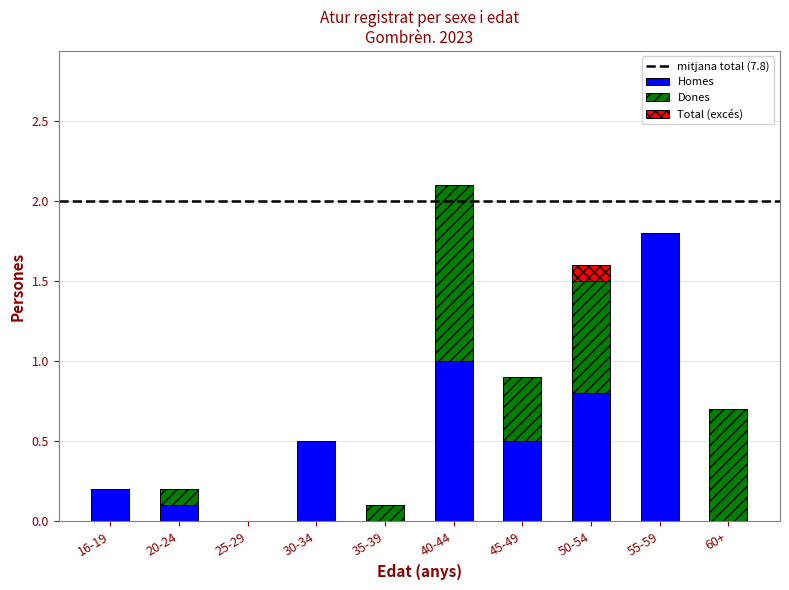

List the labels in order of Dones value, smallest first.

16-19, 25-29, 30-34, 55-59, 20-24, 35-39, 45-49, 60+, 50-54, 40-44